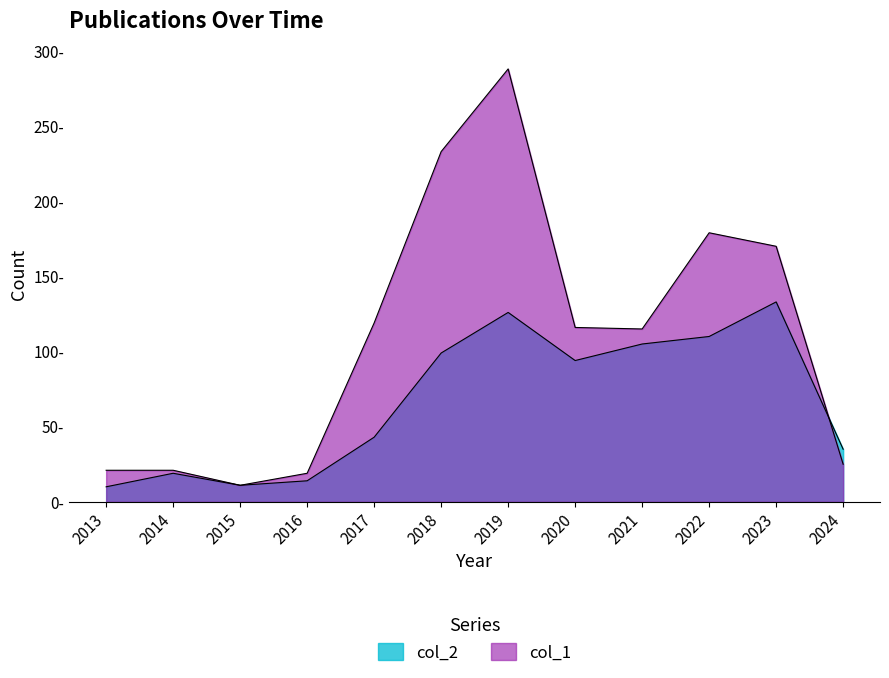

In col_2, how many points are higher than both neighbors (excluding endpoints)?

3